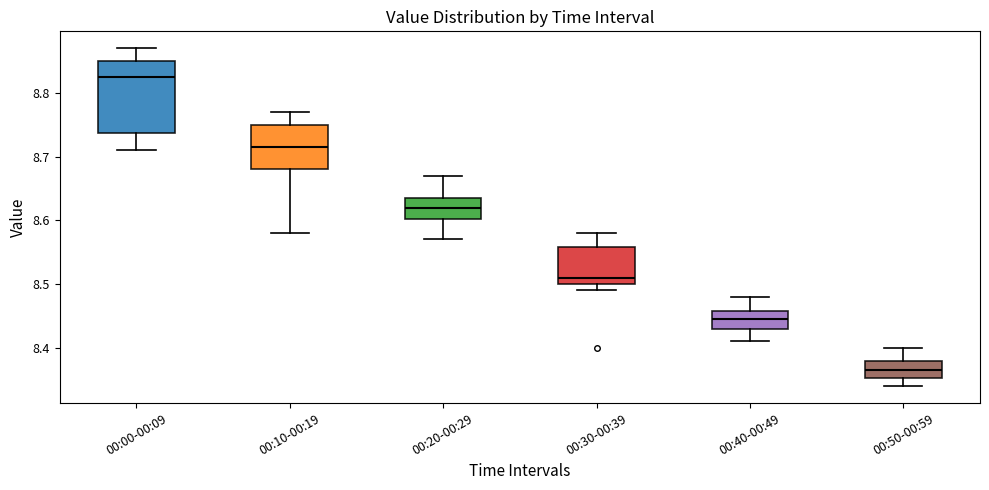

Comparing the boxes themselves (not the whiskers), which one is the tallest?

00:00-00:09